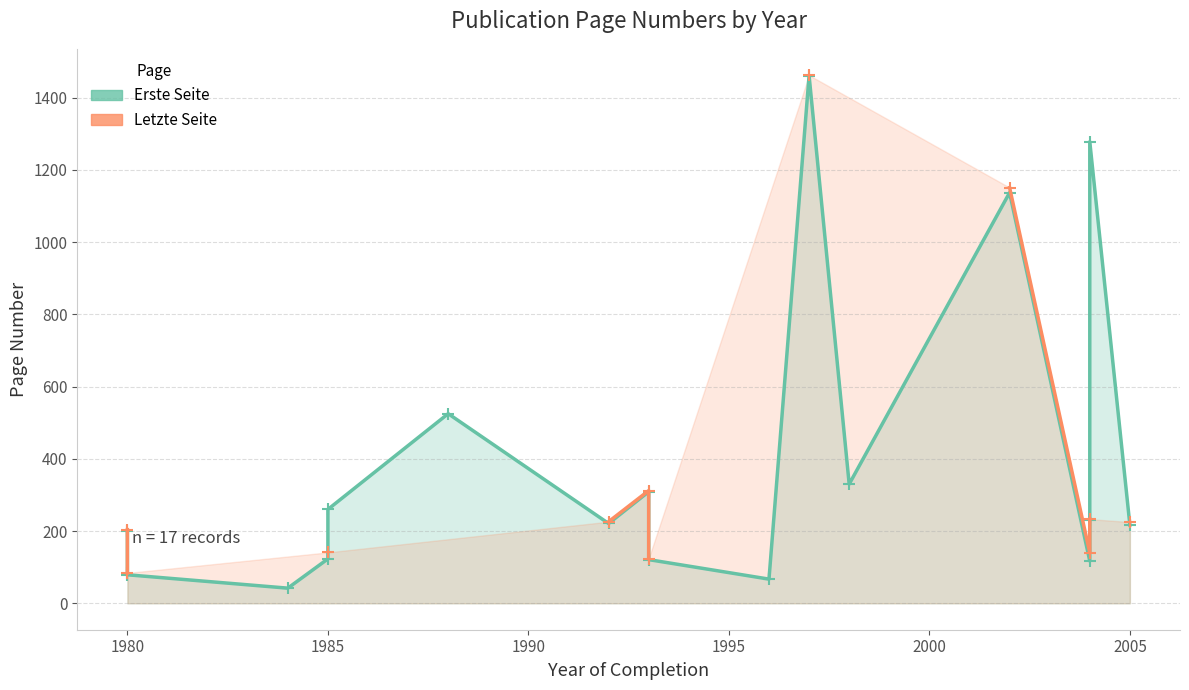

How many values in Letzte Seite are above zero?

11